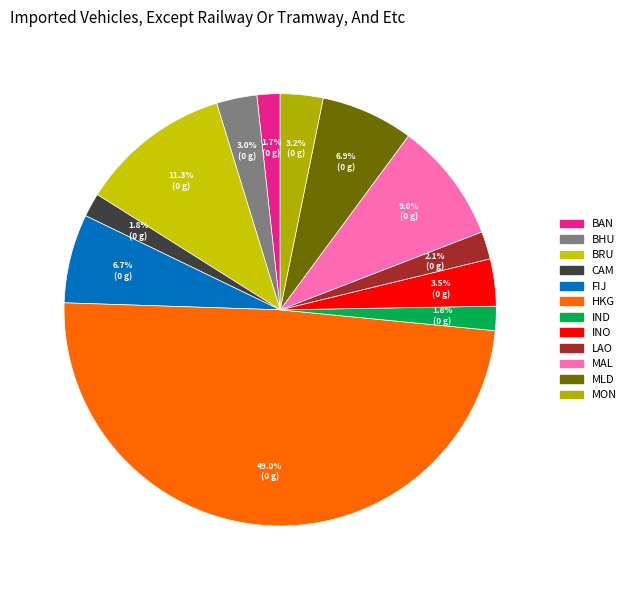

What is the smallest slice in the pie chart?

BAN